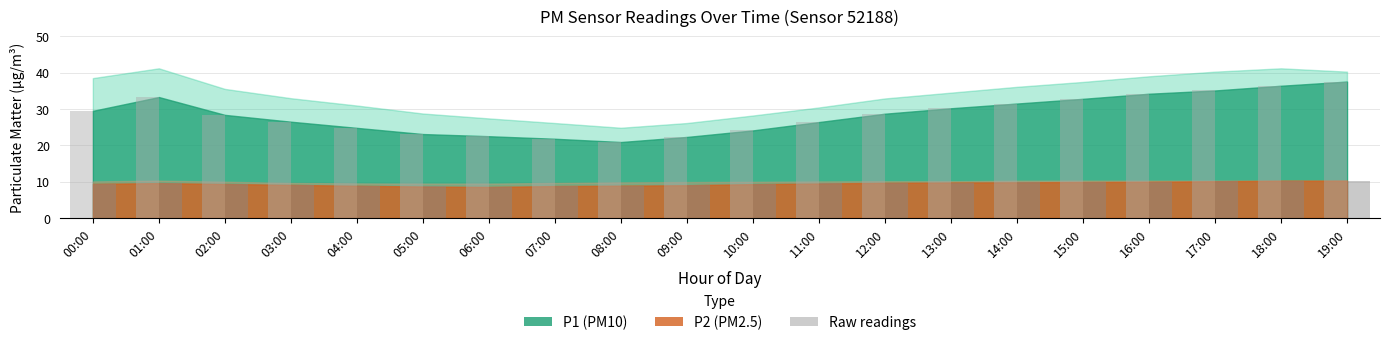

What is the total value across all series at 17:00?

45.2